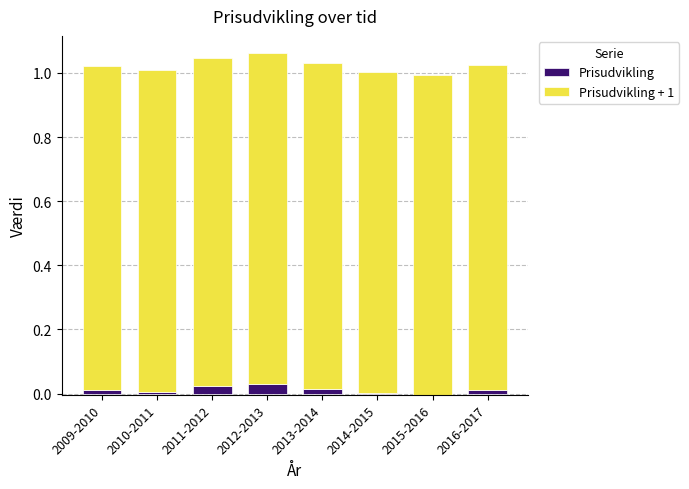

At which category does the chart reach its minimum across all series?

2015-2016